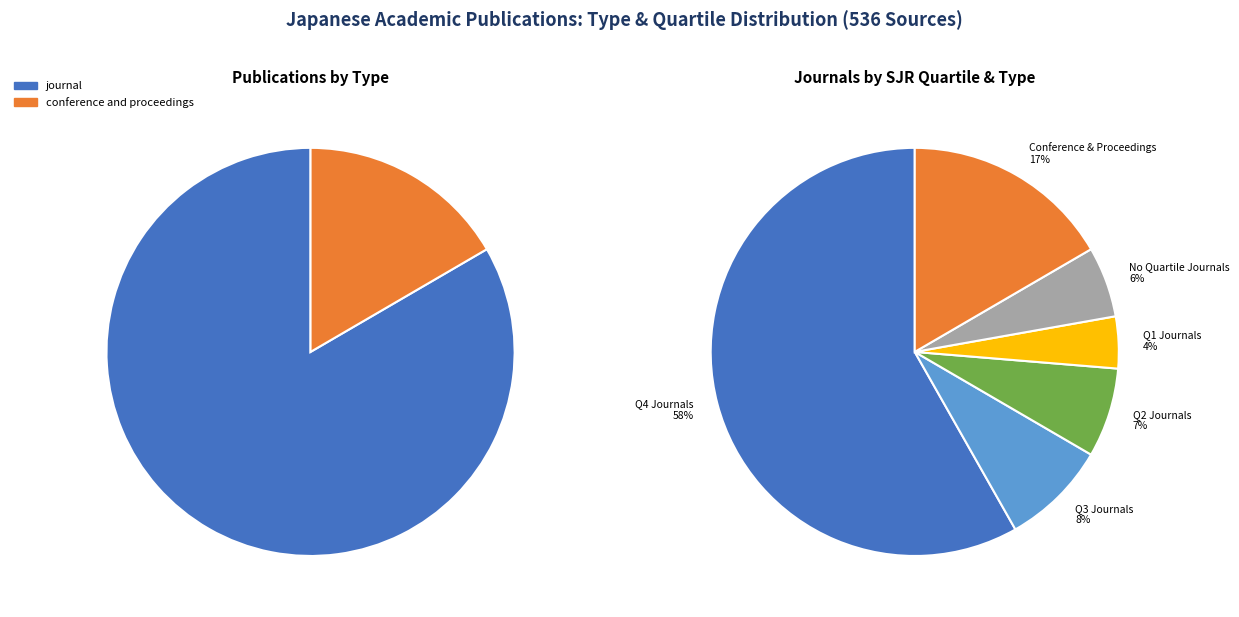

Which slice is the smallest?

conference and proceedings